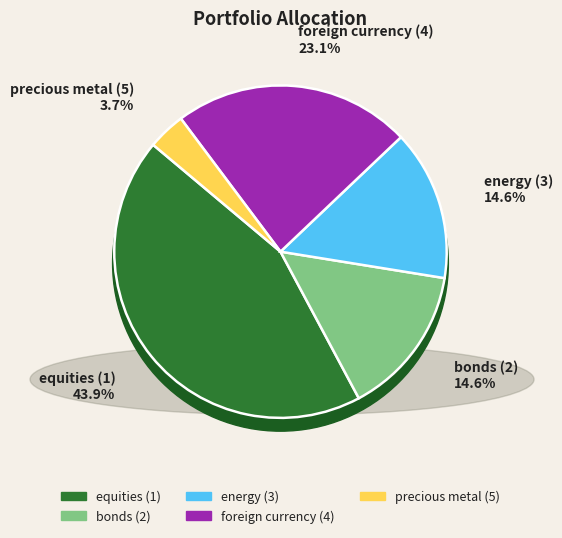

To the nearest percent, what percentage of the pie is foreign currency (4)?

23%